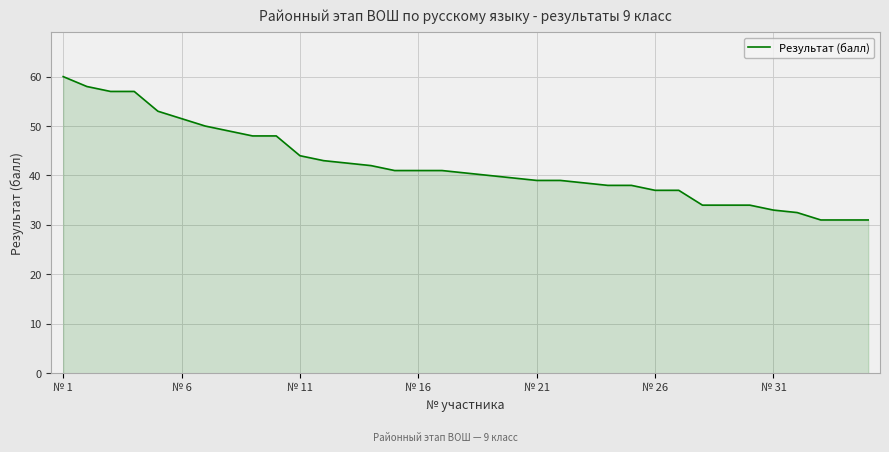

Reading left to right, extract all data points from this chart.

60.0	58.0	57.0	57.0	53.0	51.5	50.0	49.0	48.0	48.0	44.0	43.0	42.5	42.0	41.0	41.0	41.0	40.5	40.0	39.5	39.0	39.0	38.5	38.0	38.0	37.0	37.0	34.0	34.0	34.0	33.0	32.5	31.0	31.0	31.0